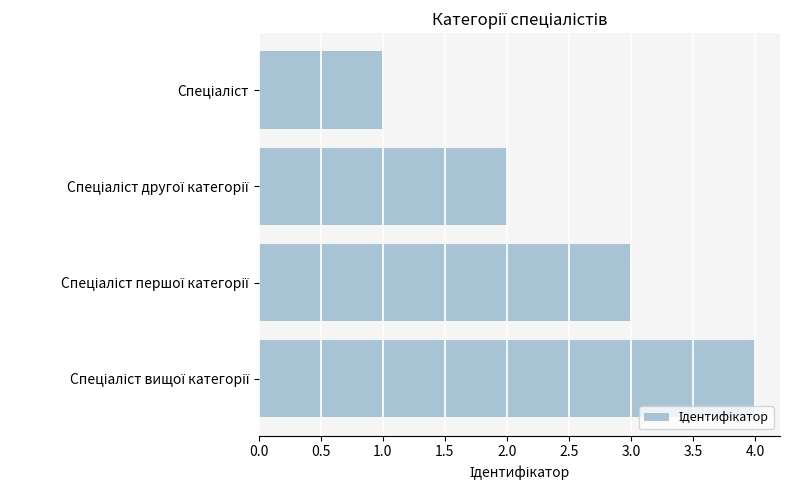

Count the number of categories in the chart.

4